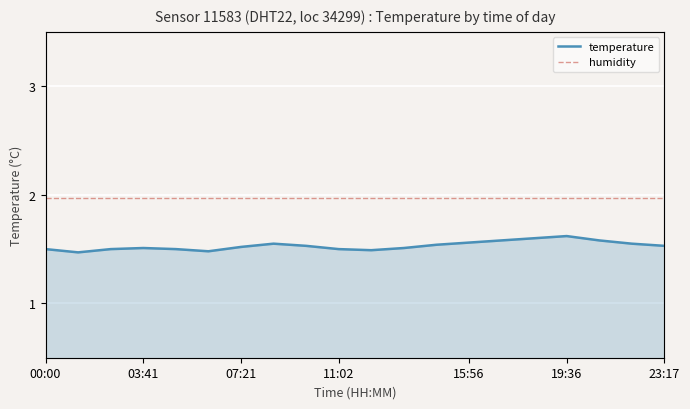

The value of temperature at 19:36 is 1.6. True or false?

True